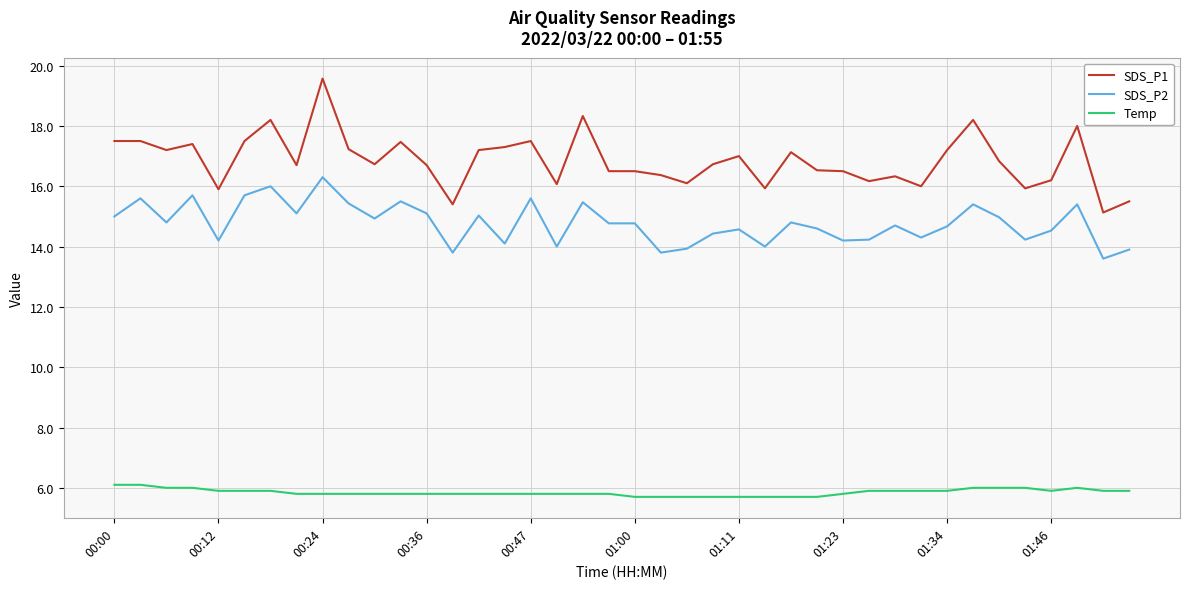

Which series has the widest spread of values?

SDS_P1